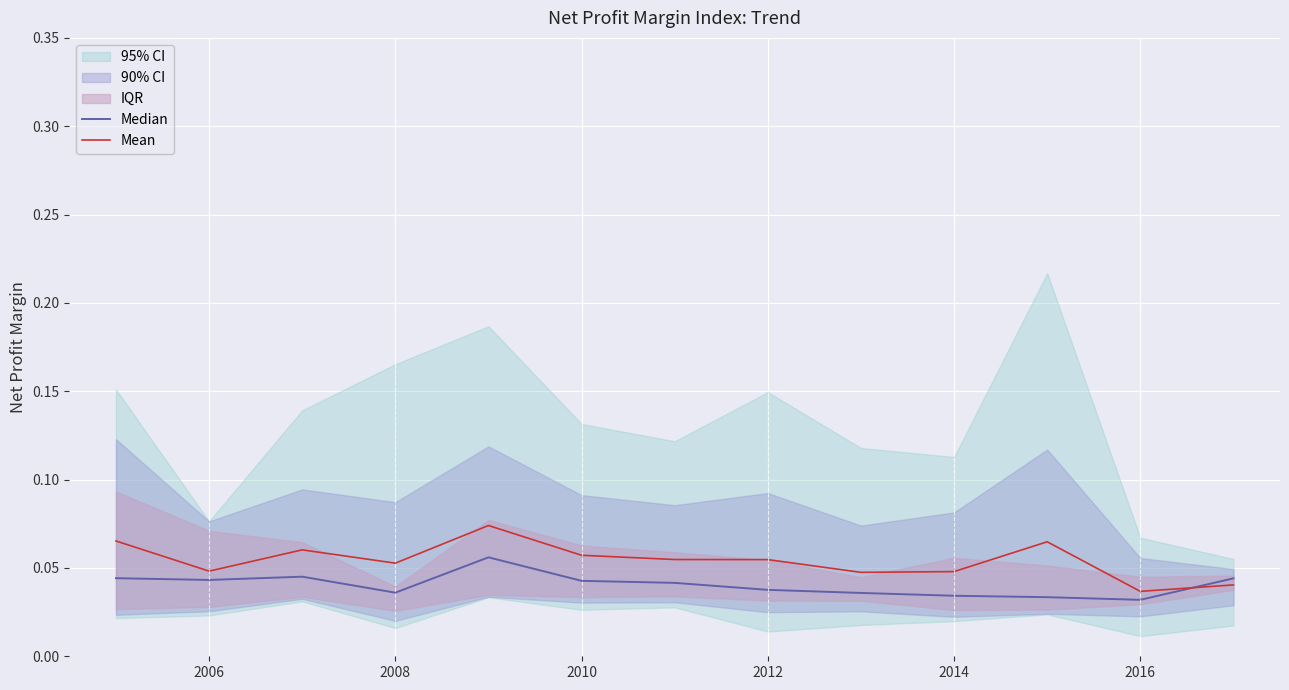

What is the sum of the Mean values at 2012 and 2010?

0.1